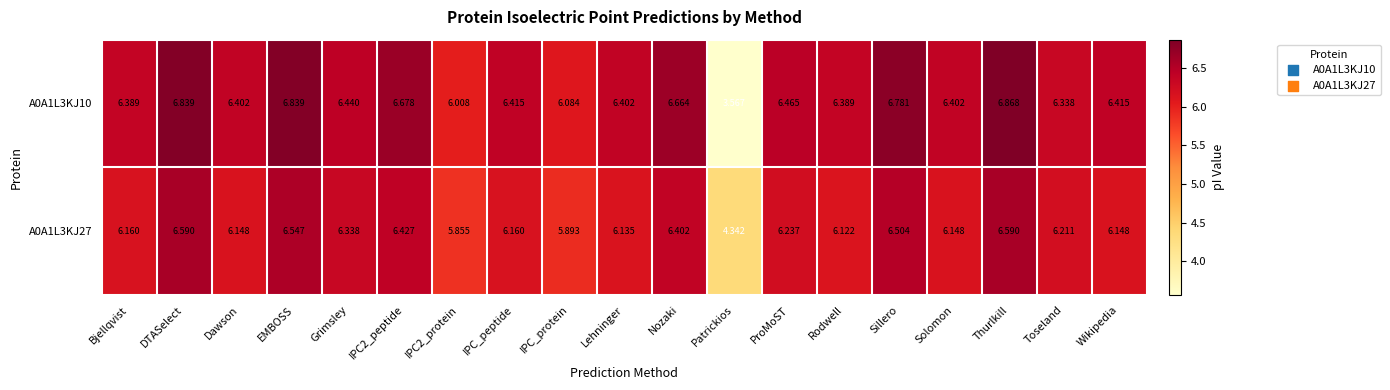

At how many categories does at least one series exceed 4?

19